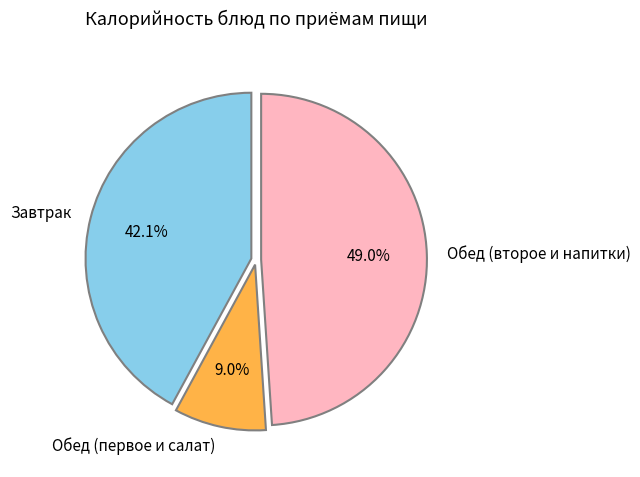

Is Обед (первое и салат) the majority of the pie?

No